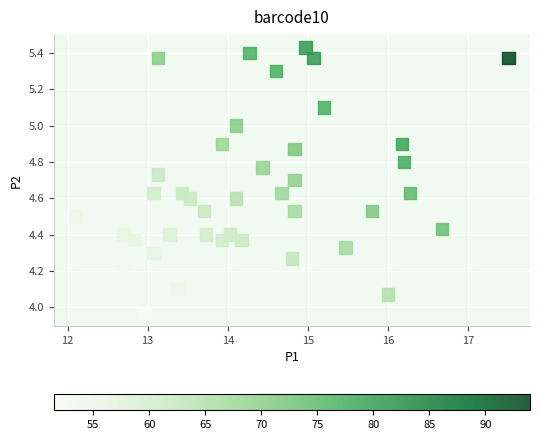

What is the range of Y values (max minus min)?

1.5